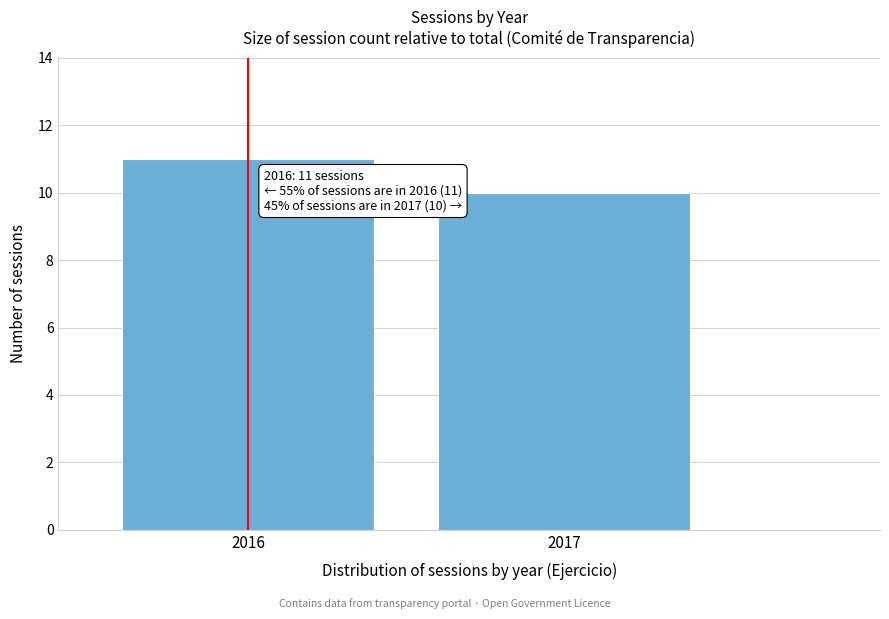

Reading left to right, extract all data points from this chart.

11	10